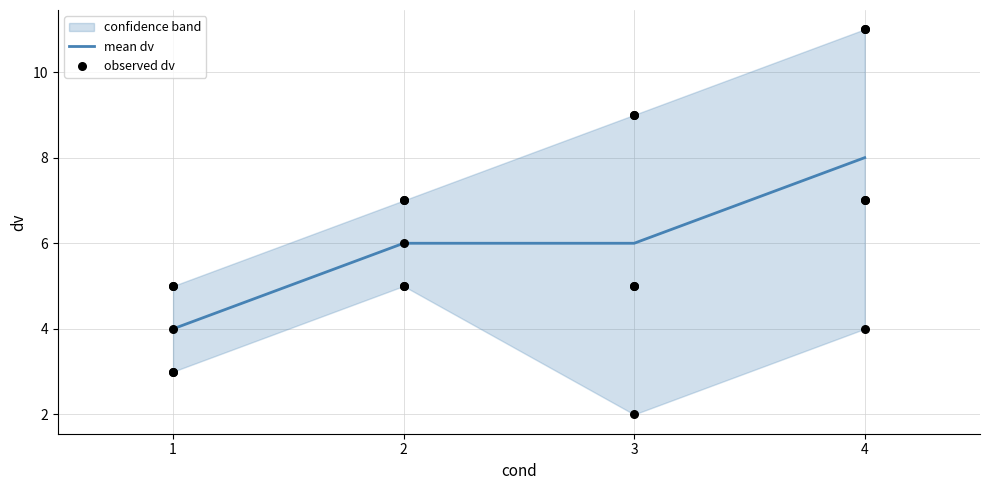

What is the lowest value of the mean dv series?

4